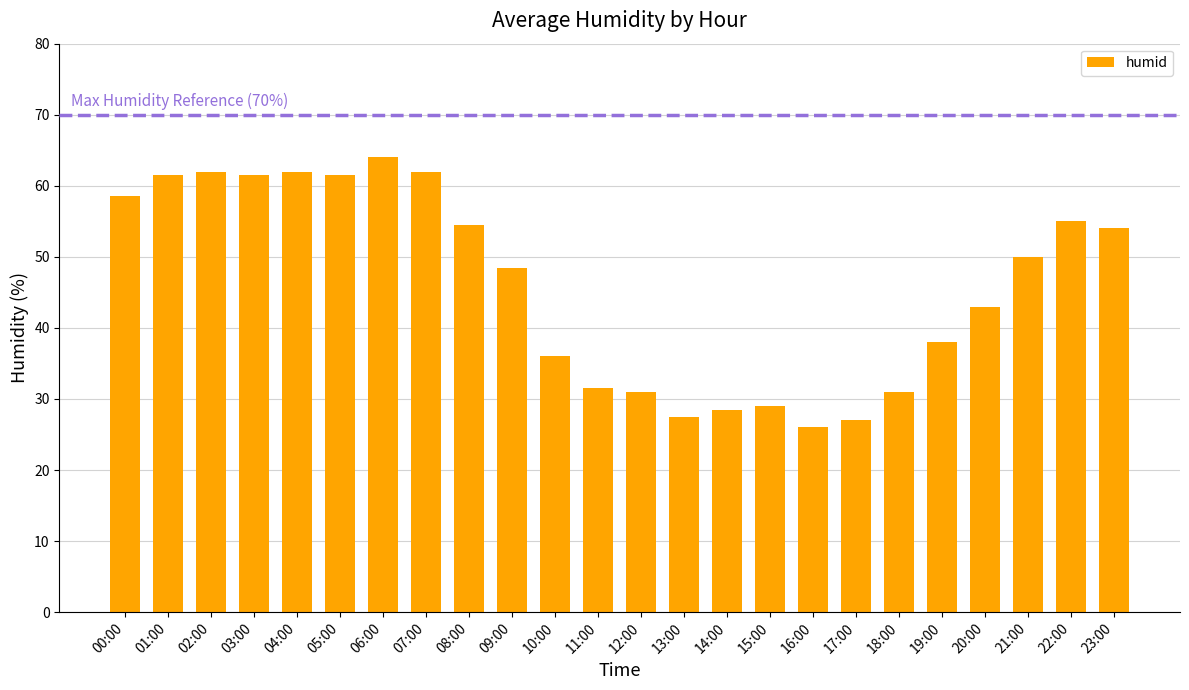

What is the value of the 22nd bar from the left?

50.0